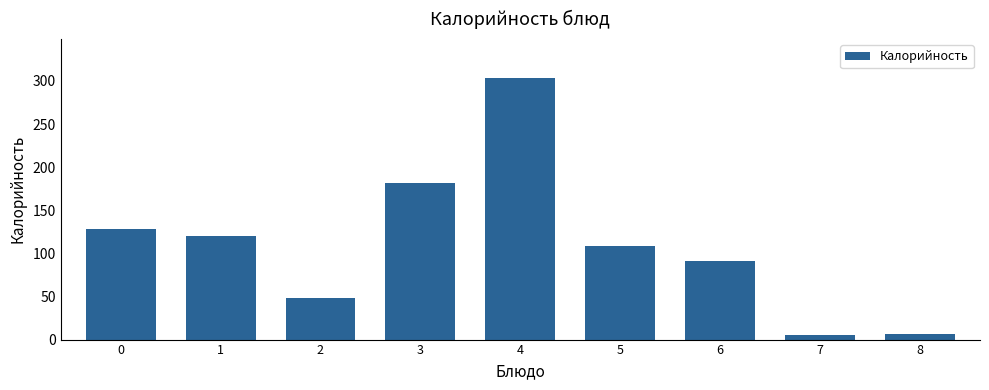

What is the difference between the values at 0 and 7?

123